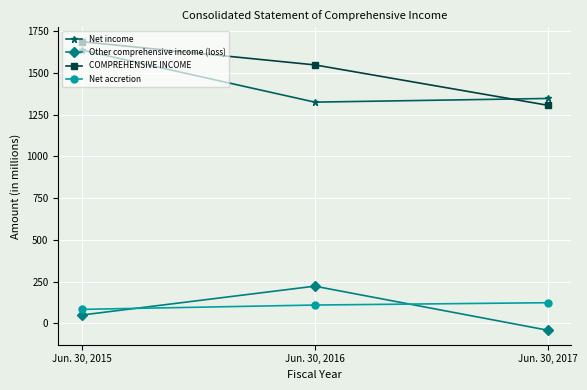

How many values in the Net accretion series are below 110?

1